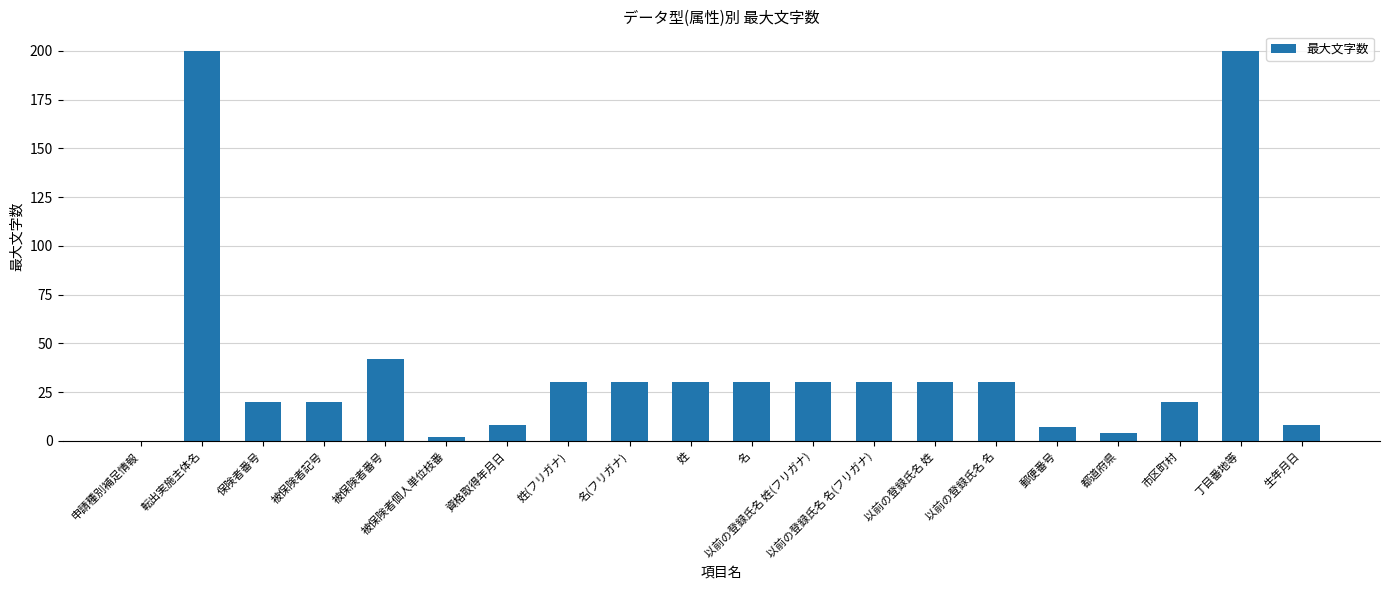

What is the sum of all values?

771